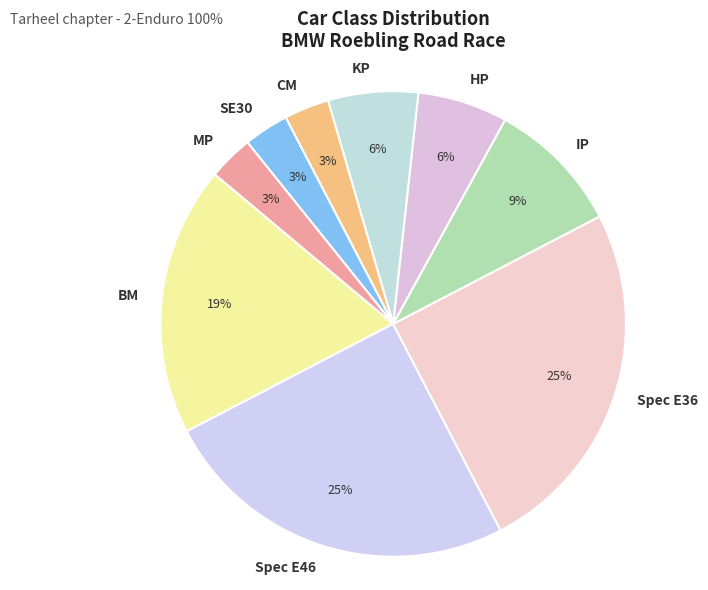

What is the ratio of the value at HP to the value at CM?

2.0